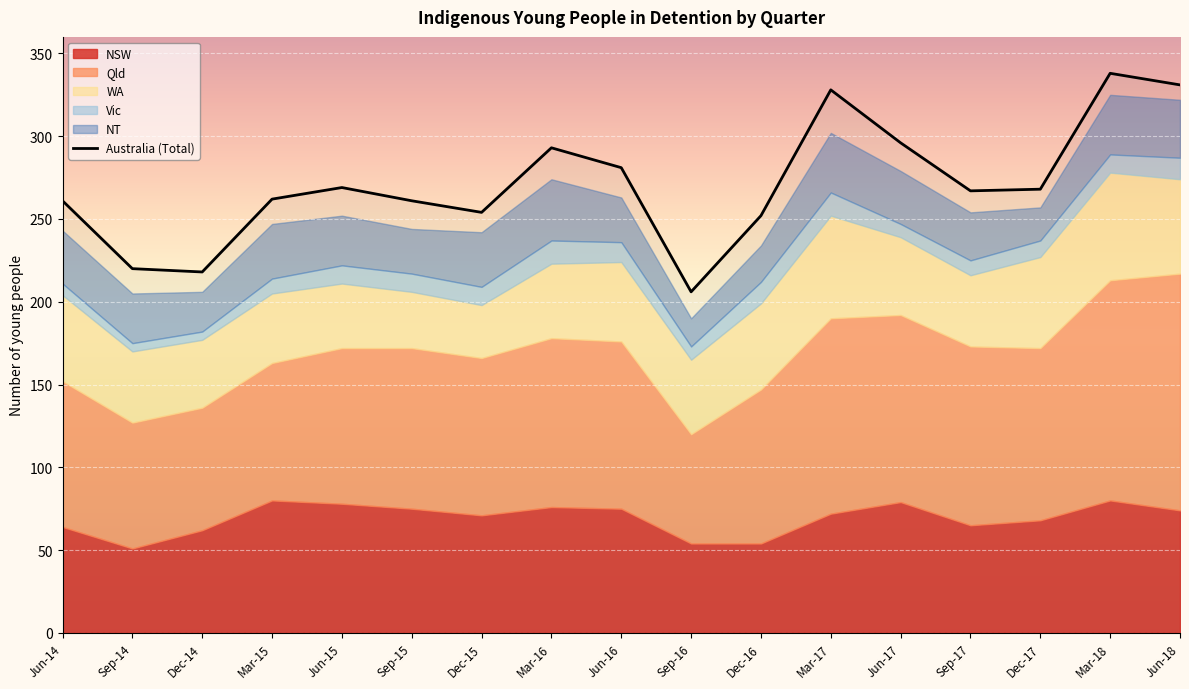

Reading right to left, what are all the values shown in this chart?

331	338	268	267	296	328	252	206	281	293	254	261	269	262	218	220	261